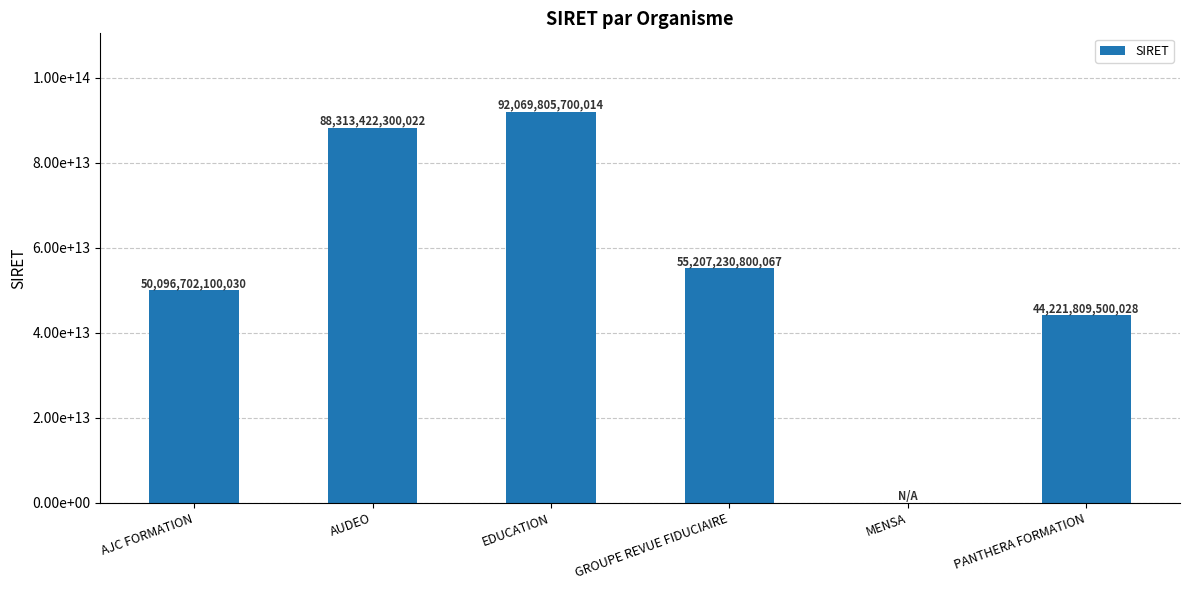

What is the greatest value displayed?

92069805700014